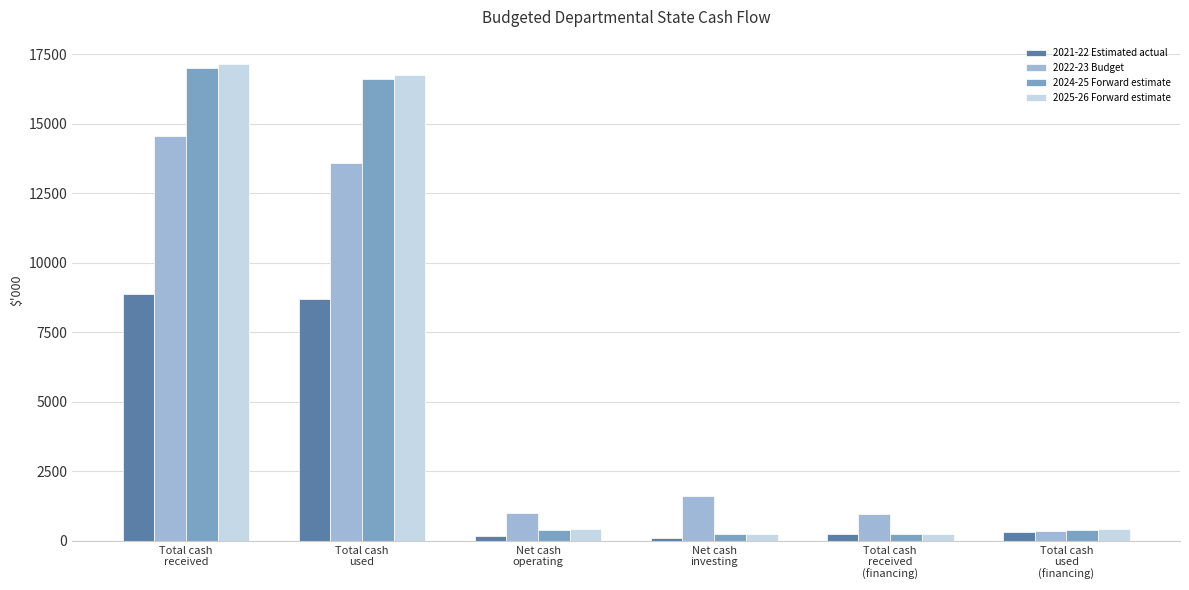

Which series has the widest spread of values?

2025-26 Forward estimate